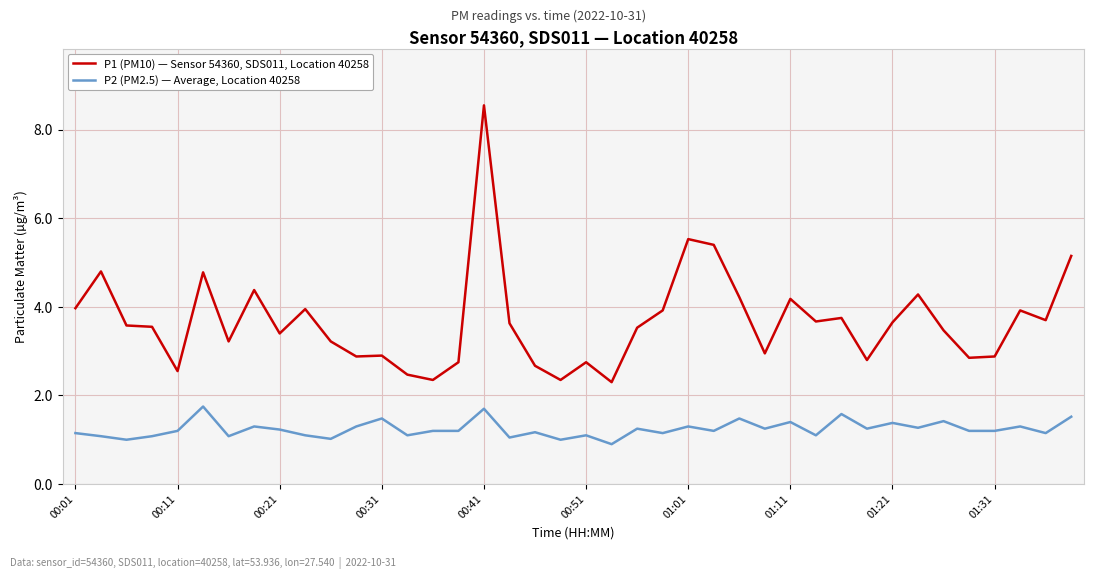

How many distinct data groups are displayed?

2